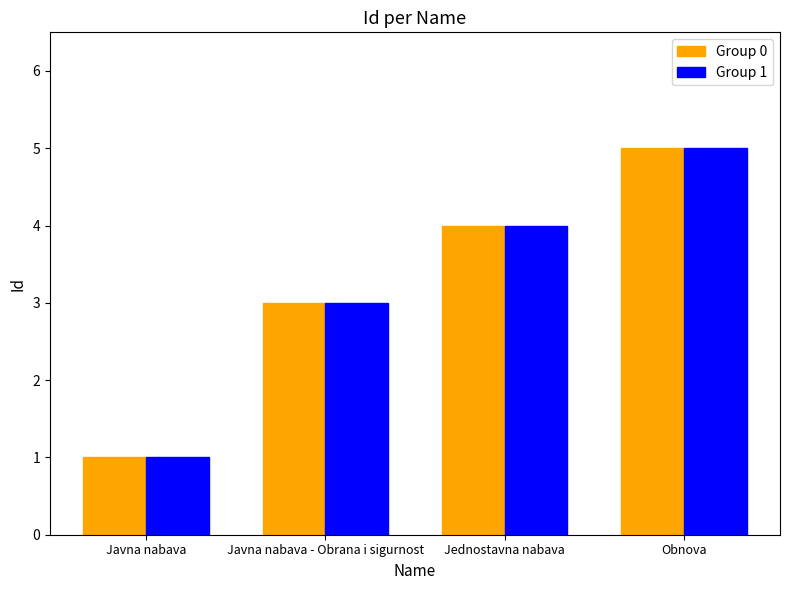

What is the difference between the maximum and minimum values in the Group 0 series?

4